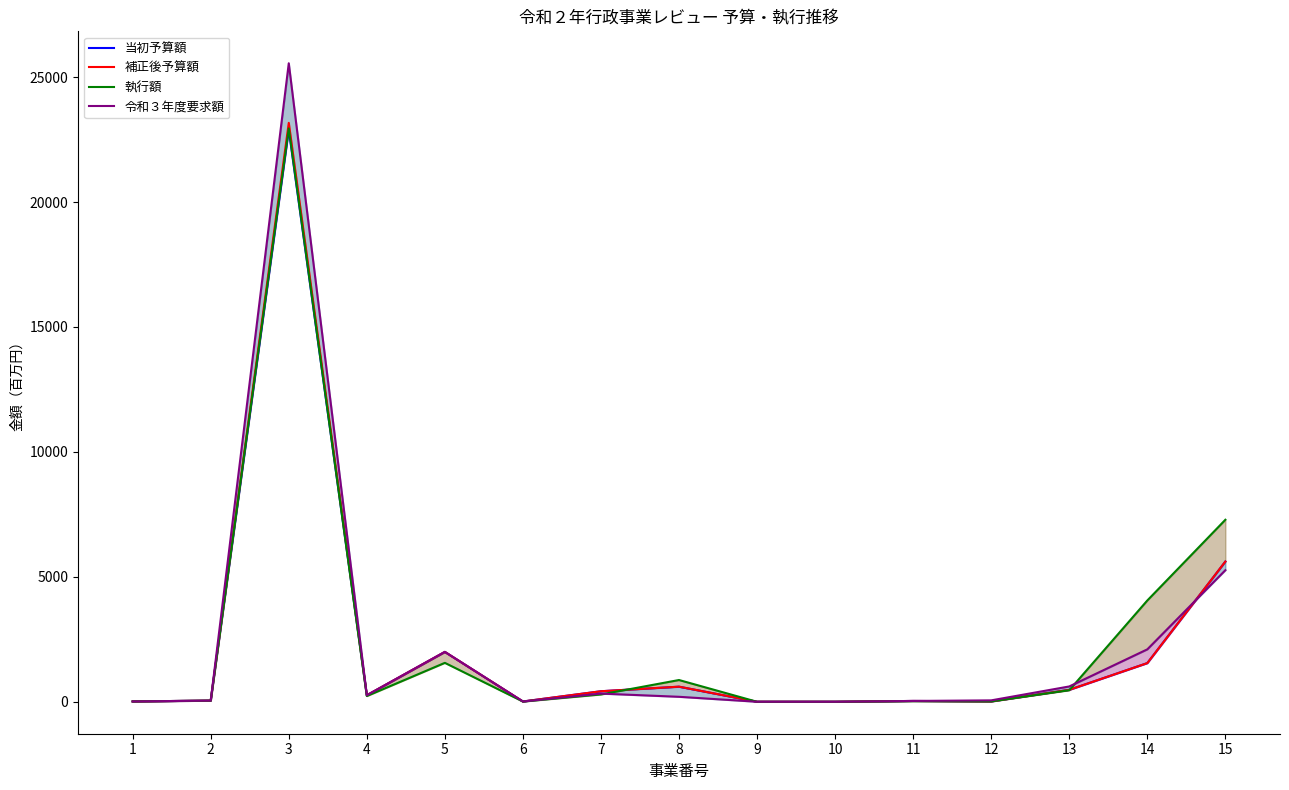

What is the smallest value displayed?

0.7